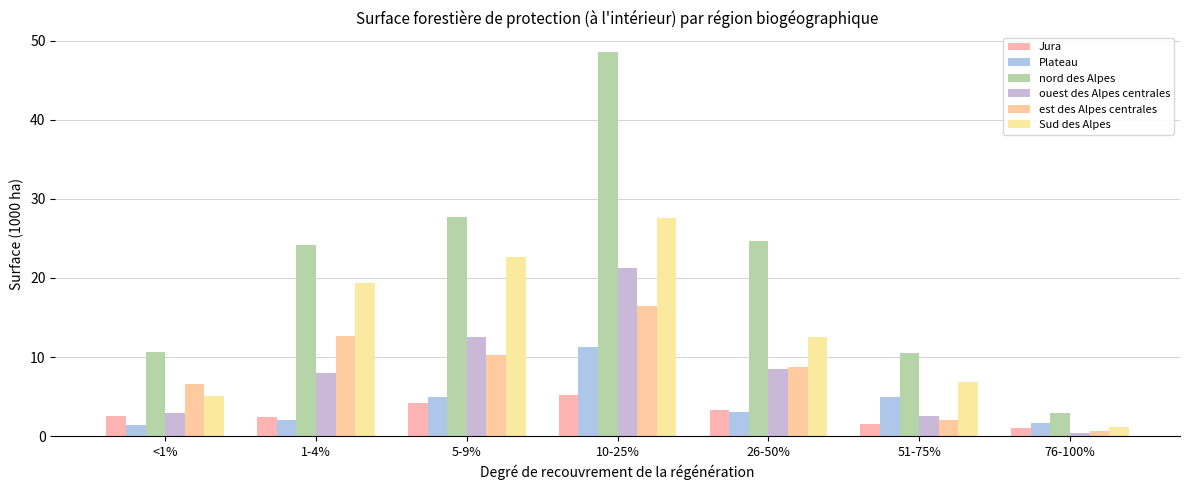

What is the difference between the highest and lowest values at 76-100%?

2.5